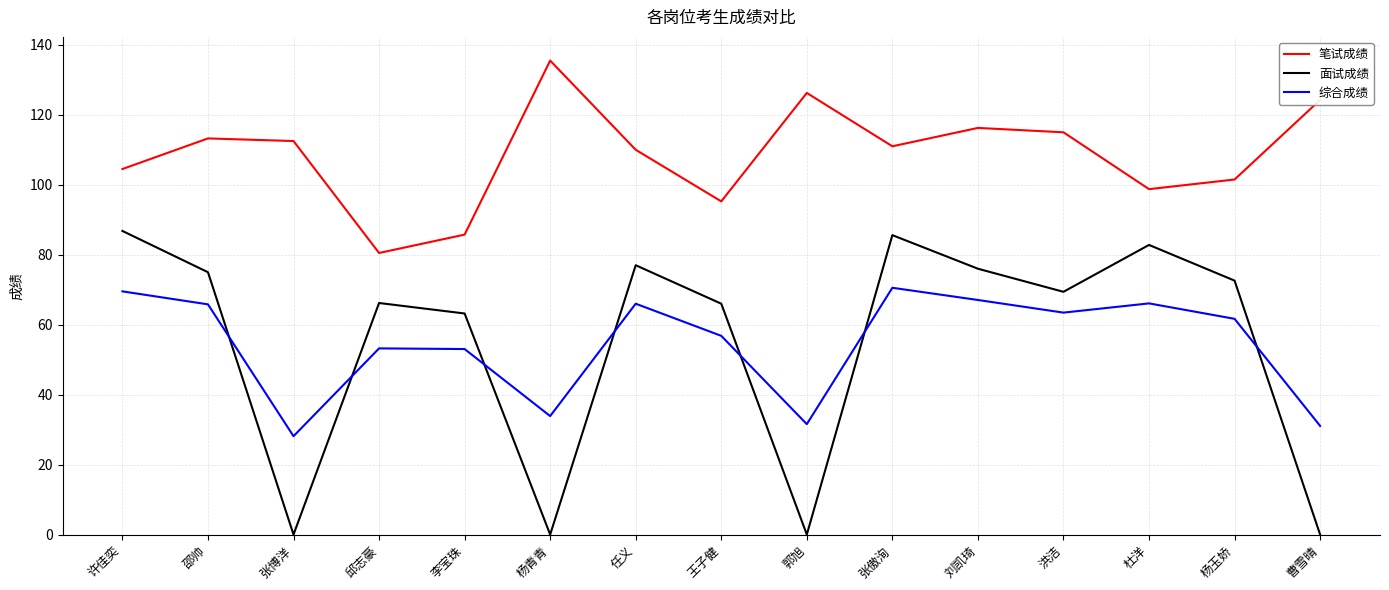

True or false: 面试成绩 and 笔试成绩 intersect in this chart.

False